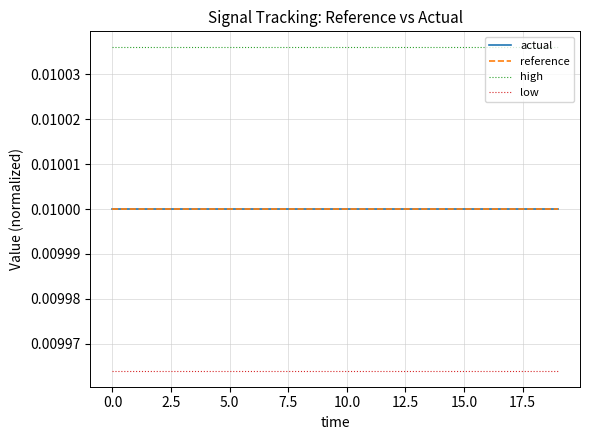

True or false: high has more than 2 points higher than both neighbors.

False